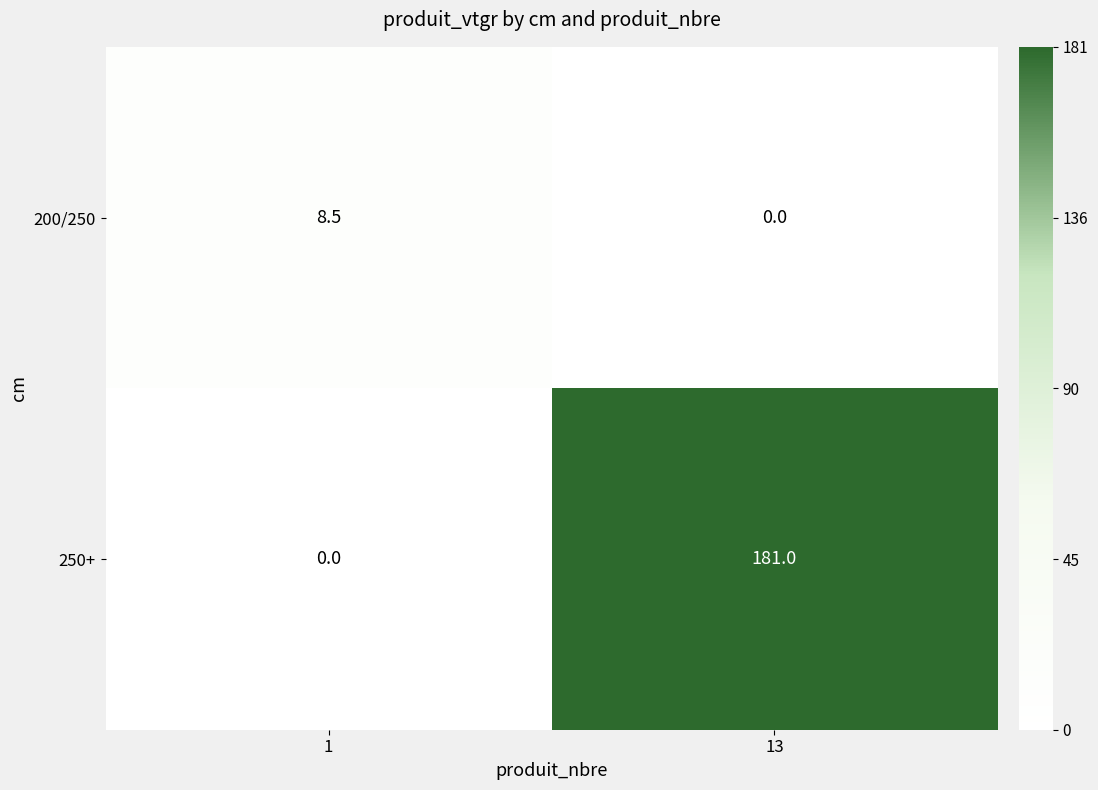

Count the number of categories in the chart.

2